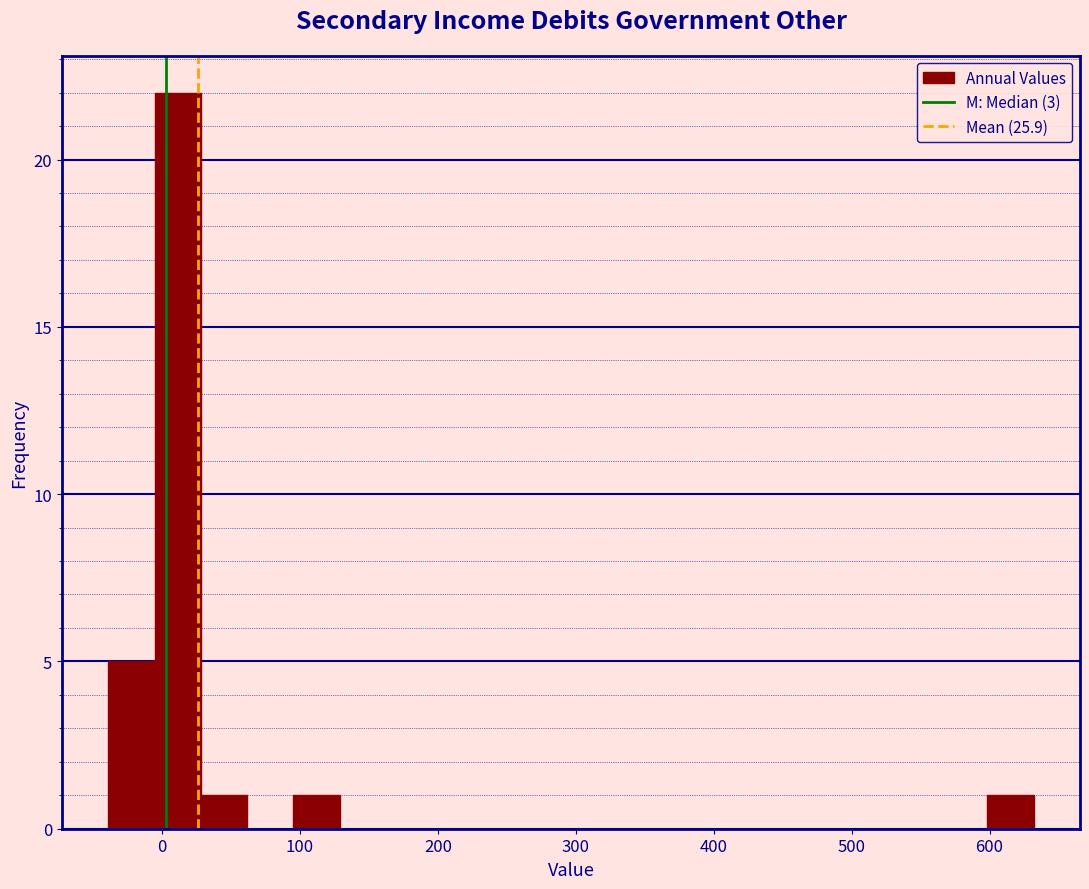

Read against the x-axis, roughly where is the centre of the tallest bar?

10